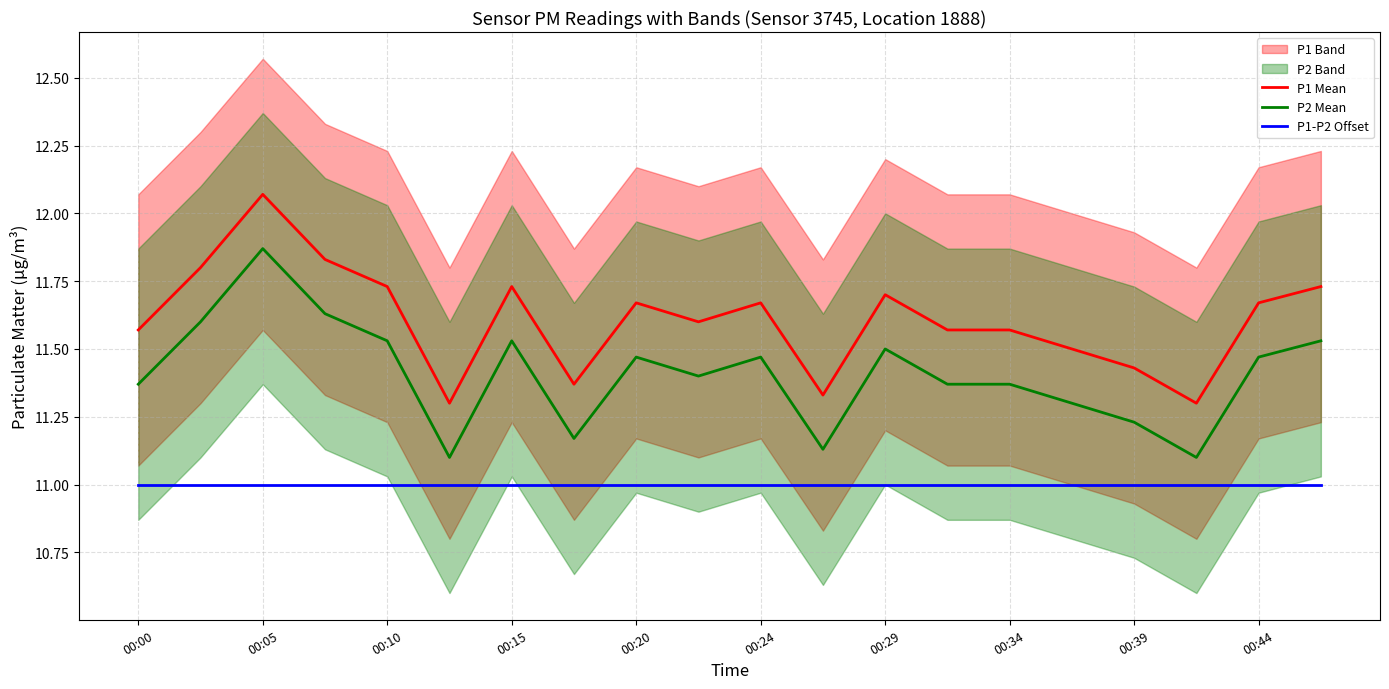

How many lines are shown in the chart?

3